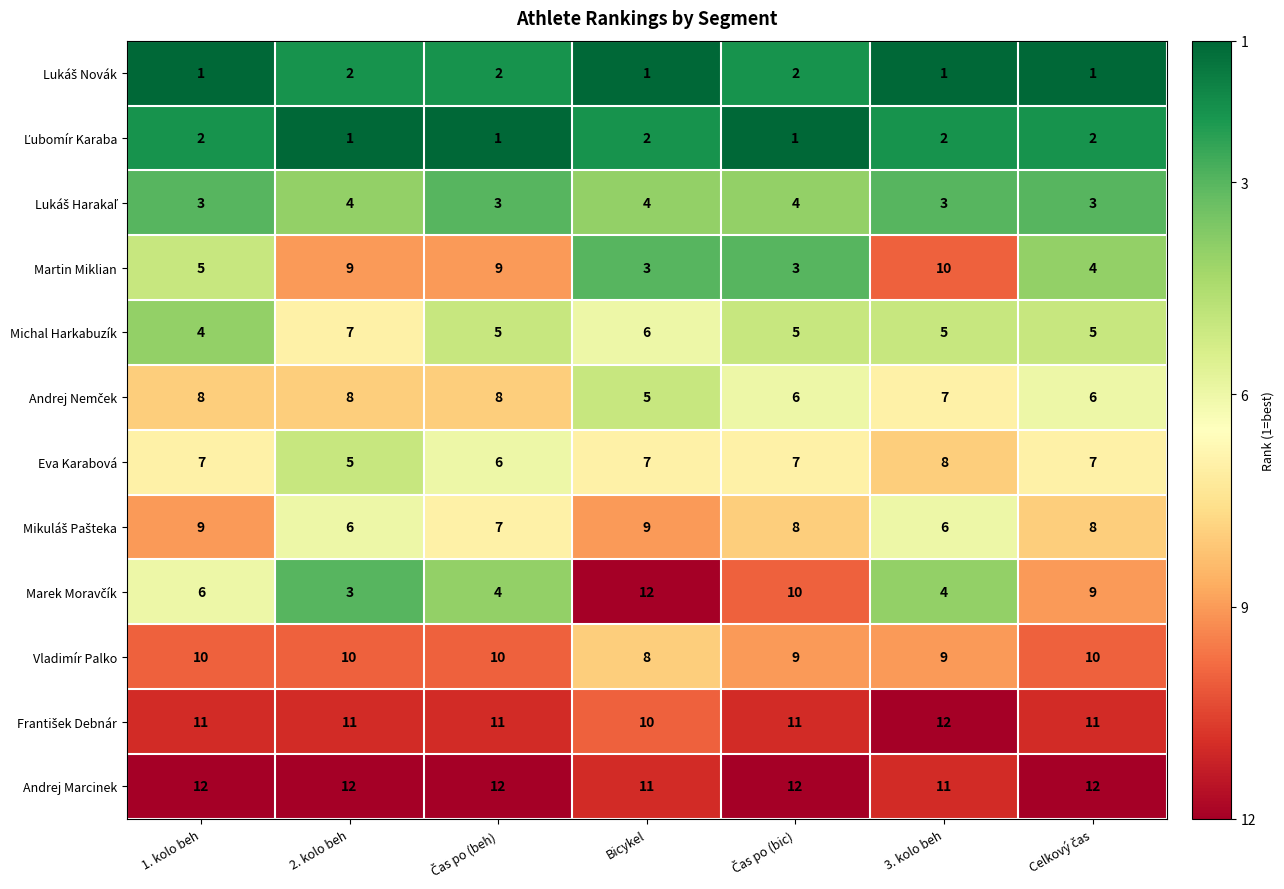

At which label does Andrej Nemček reach its minimum?

1. kolo beh